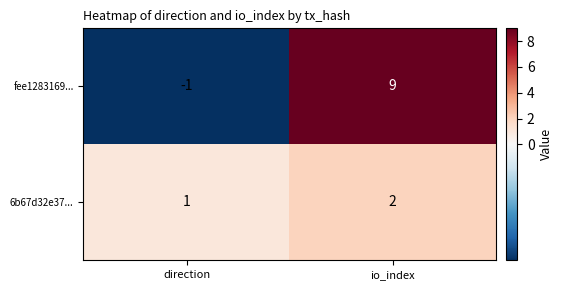

Count the number of categories in the chart.

2